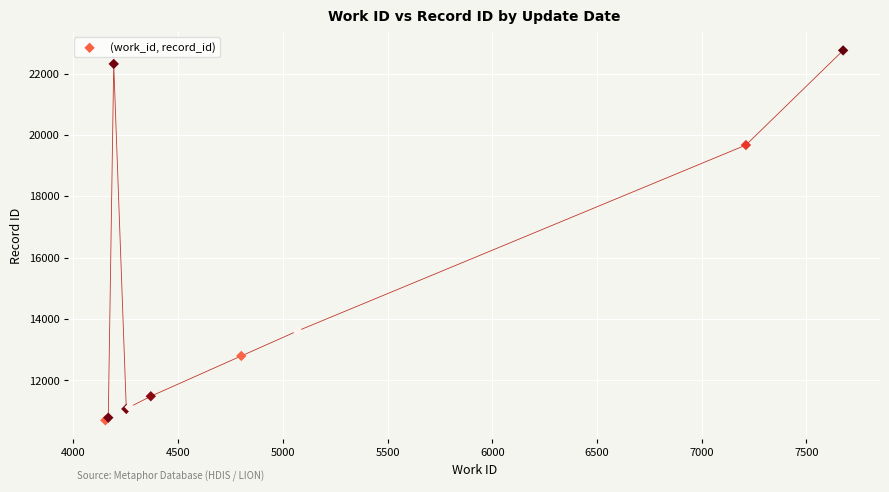

What Y value in the scatter plot is closest to 16725?

19669